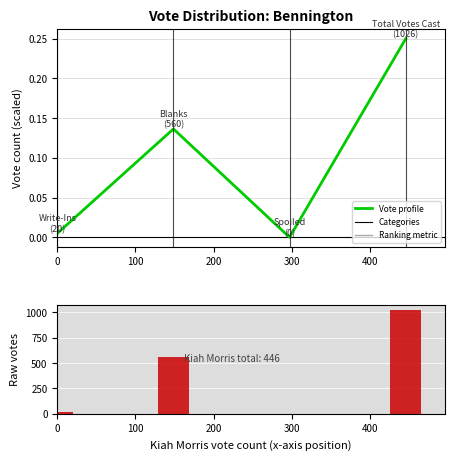

What is the value of the Ranked metric scores bar at the 1st from the left?

20.0